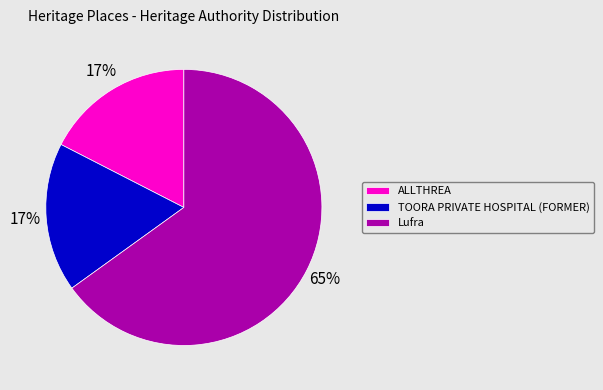

Which category accounts for the majority?

Lufra